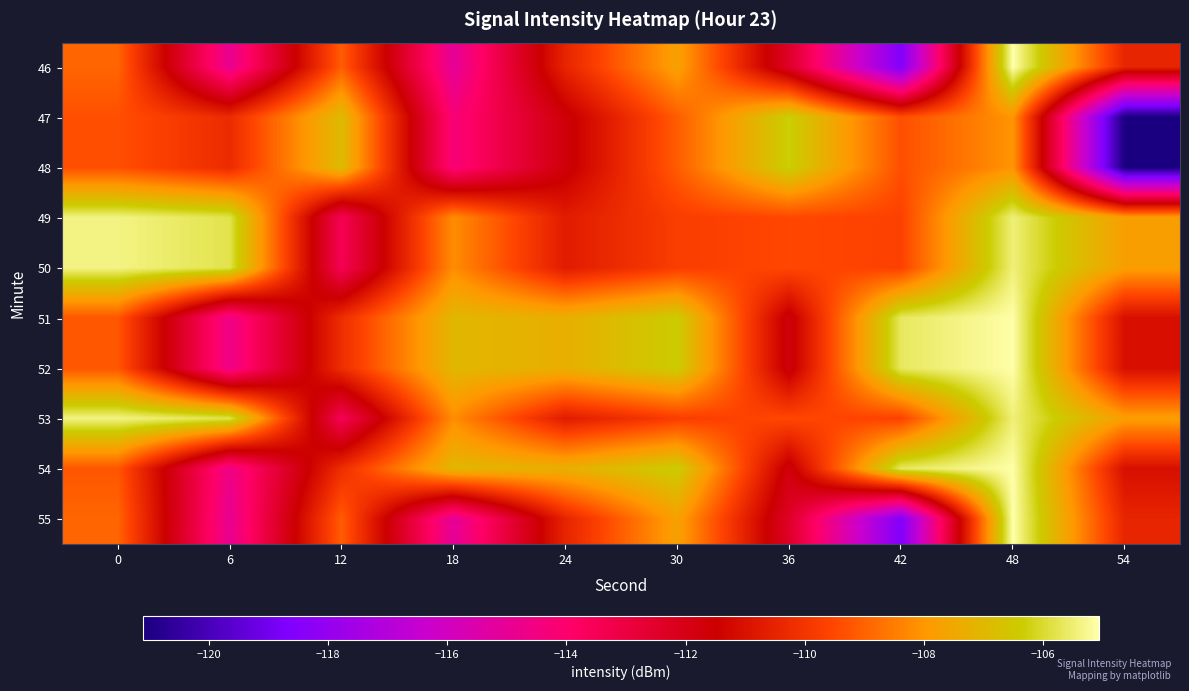

Reading left to right, what are all the values shown in this chart?

46: 0=-108.9	6=-114.9	12=-109.1	18=-115.1	24=-110.5	30=-107.7	36=-112.4	42=-118.6	48=-105.1	54=-110.4
47: 0=-109.4	6=-110.3	12=-106.9	18=-114.3	24=-111.7	30=-109.1	36=-106.3	42=-109.4	48=-108.0	54=-121.1
48: 0=-109.4	6=-110.3	12=-106.9	18=-114.3	24=-111.7	30=-109.1	36=-106.3	42=-109.4	48=-108.0	54=-121.1
49: 0=-105.4	6=-105.8	12=-113.5	18=-108.2	24=-110.7	30=-109.8	36=-109.5	42=-109.6	48=-105.5	54=-107.8
50: 0=-105.4	6=-105.8	12=-113.5	18=-108.2	24=-110.7	30=-109.8	36=-109.5	42=-109.6	48=-105.5	54=-107.8
51: 0=-109.2	6=-114.7	12=-110.2	18=-107.0	24=-107.3	30=-106.4	36=-111.8	42=-105.6	48=-105.1	54=-111.1
52: 0=-109.2	6=-114.7	12=-110.2	18=-107.0	24=-107.3	30=-106.4	36=-111.8	42=-105.6	48=-105.1	54=-111.1
53: 0=-105.4	6=-105.8	12=-113.5	18=-108.2	24=-110.7	30=-109.8	36=-109.5	42=-109.6	48=-105.5	54=-107.8
54: 0=-109.2	6=-114.7	12=-110.2	18=-107.0	24=-107.3	30=-106.4	36=-111.8	42=-105.6	48=-105.1	54=-111.1
55: 0=-108.9	6=-114.9	12=-109.1	18=-115.1	24=-110.5	30=-107.7	36=-112.4	42=-118.6	48=-105.1	54=-110.4